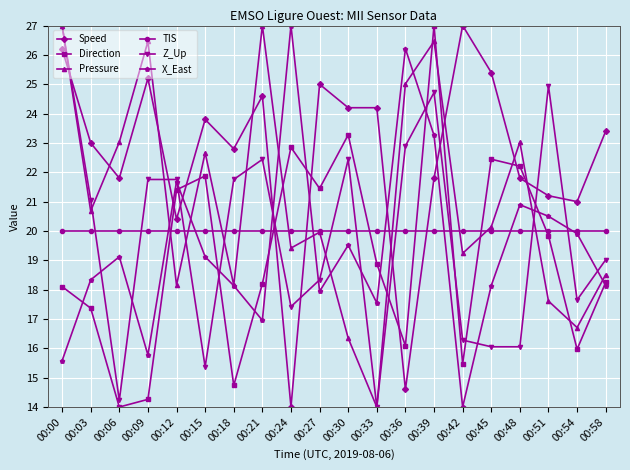

Is it true that X_East equals 17.8 at 00:24?

False